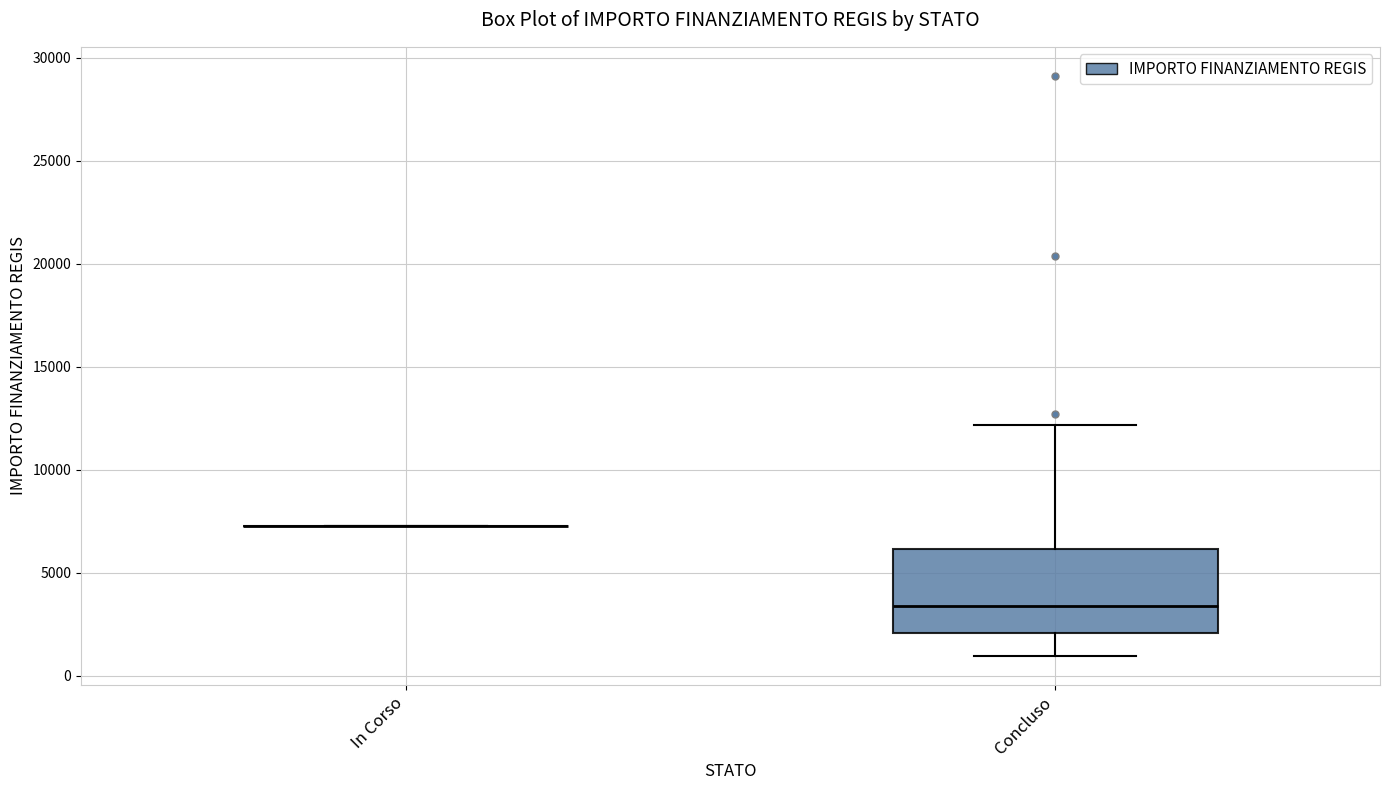

Where is the lower edge of the box for Concluso on the y-axis? The values are not printed on the chart, so give them approximately, as read against the axis.

2000